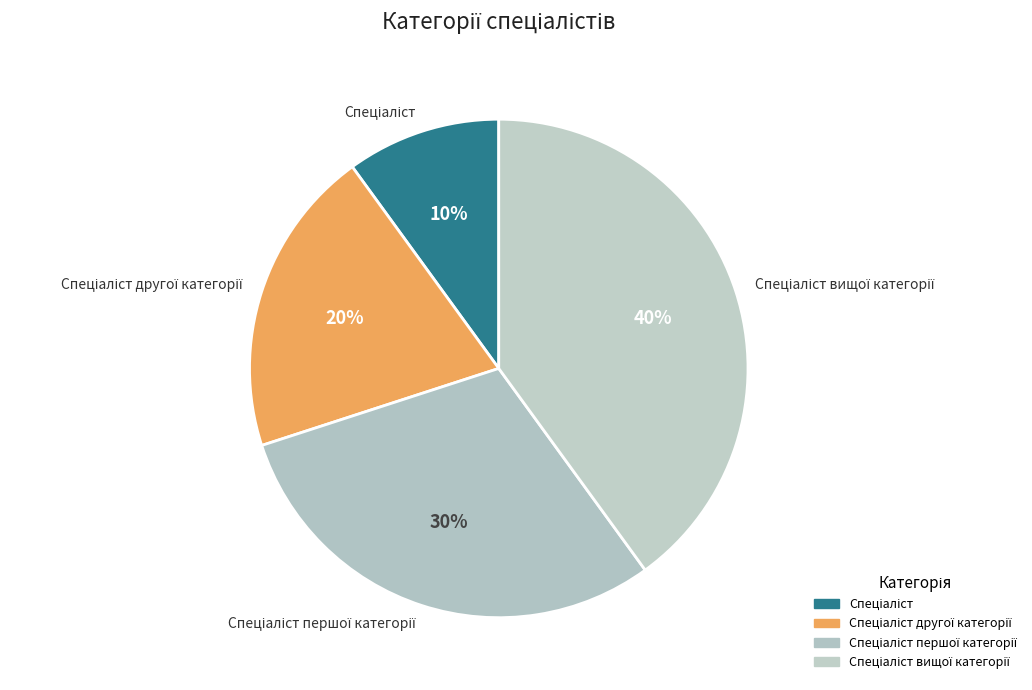

To the nearest percent, what is the difference between the largest and smallest slice percentages?

30%